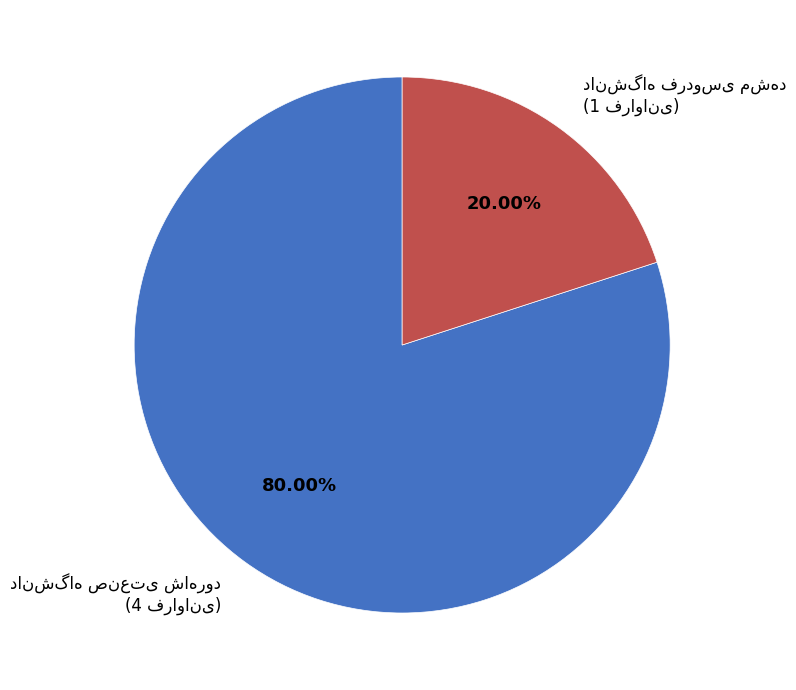

Is there a majority slice in this chart?

Yes